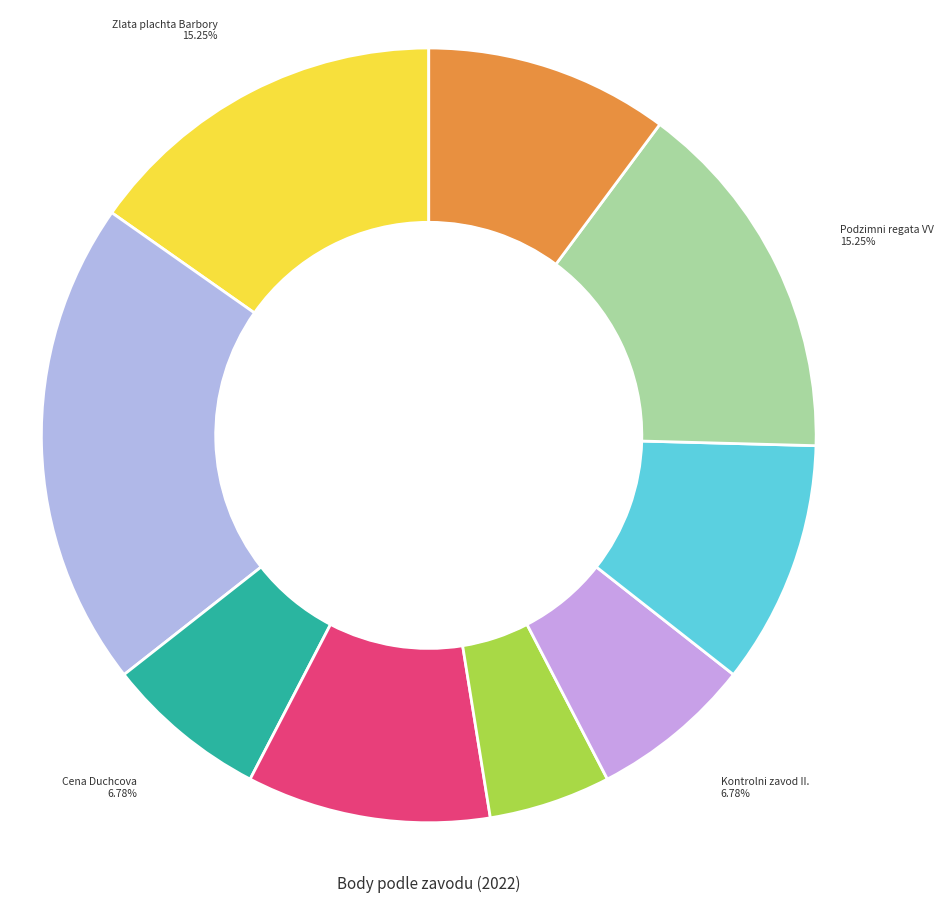

How many slices are in this pie chart?

9